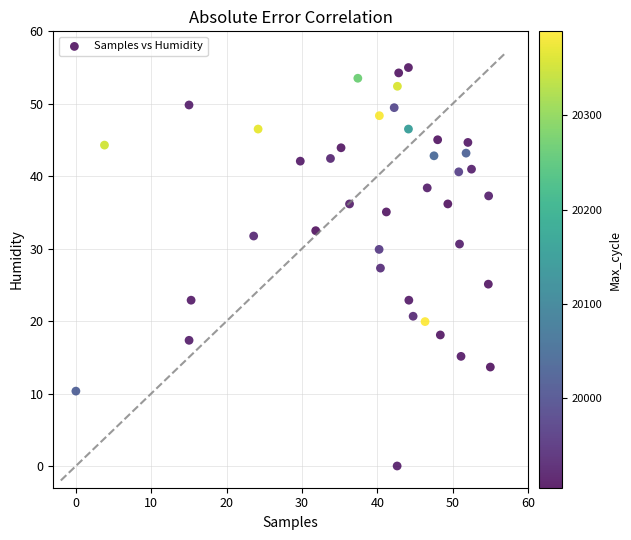

What is the range of Y values (max minus min)?

55.0